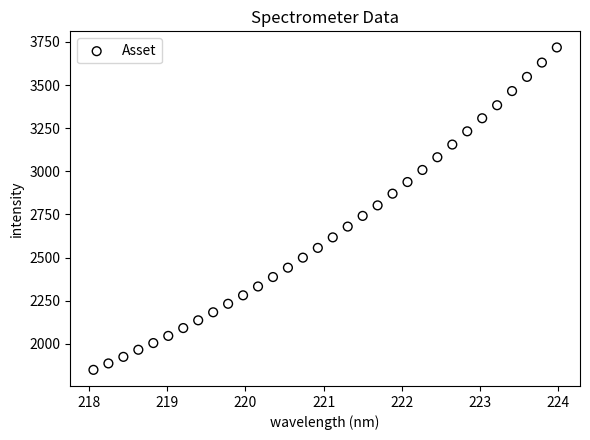

What is the range of X values (max minus min)?

5.9